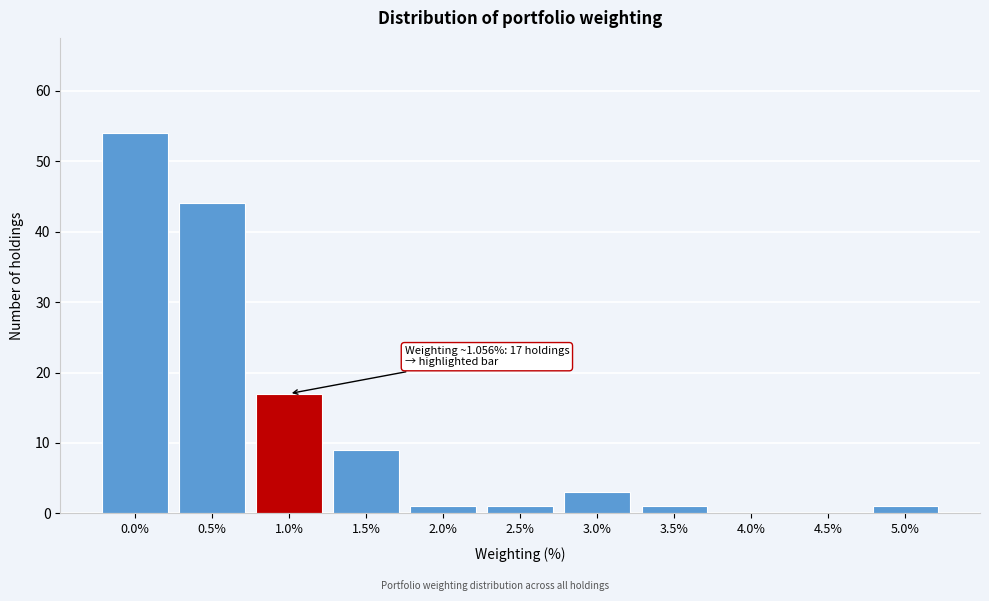

Reading left to right, what are all the values shown in this chart?

0.0%=54	0.5%=44	1.0%=17	1.5%=9	2.0%=1	2.5%=1	3.0%=3	3.5%=1	4.0%=0	4.5%=0	5.0%=1